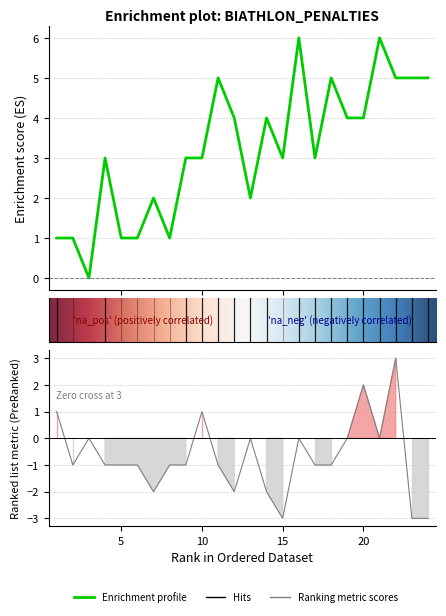

Does the chart have visible grid lines?

Yes